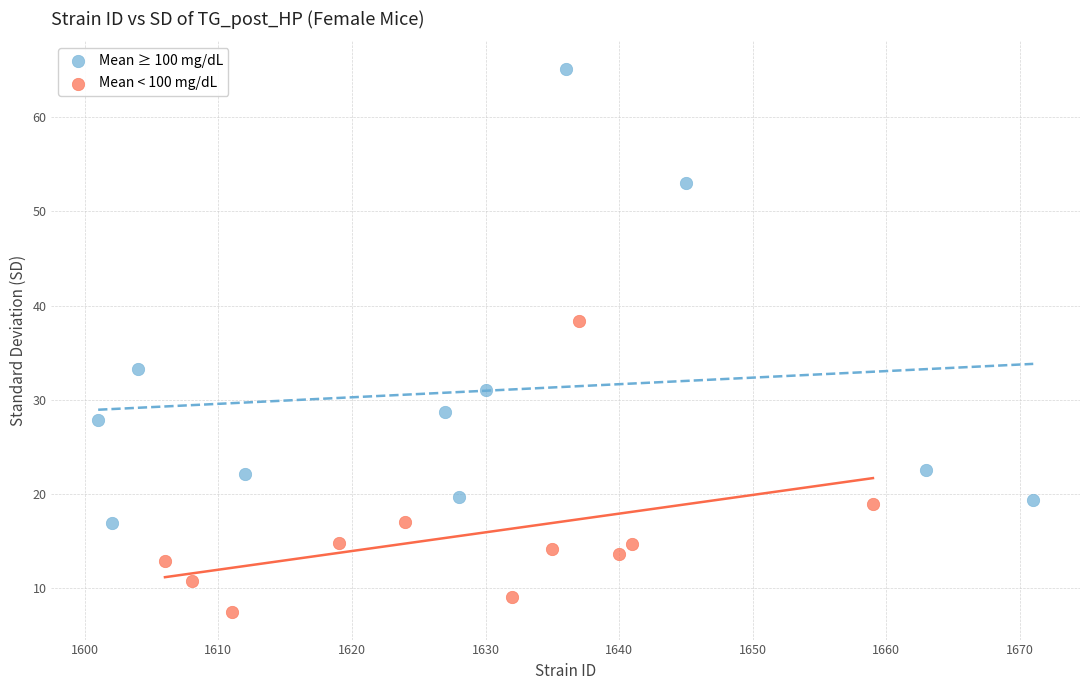

Which series reaches the minimum Y coordinate?

Mean < 100 mg/dL